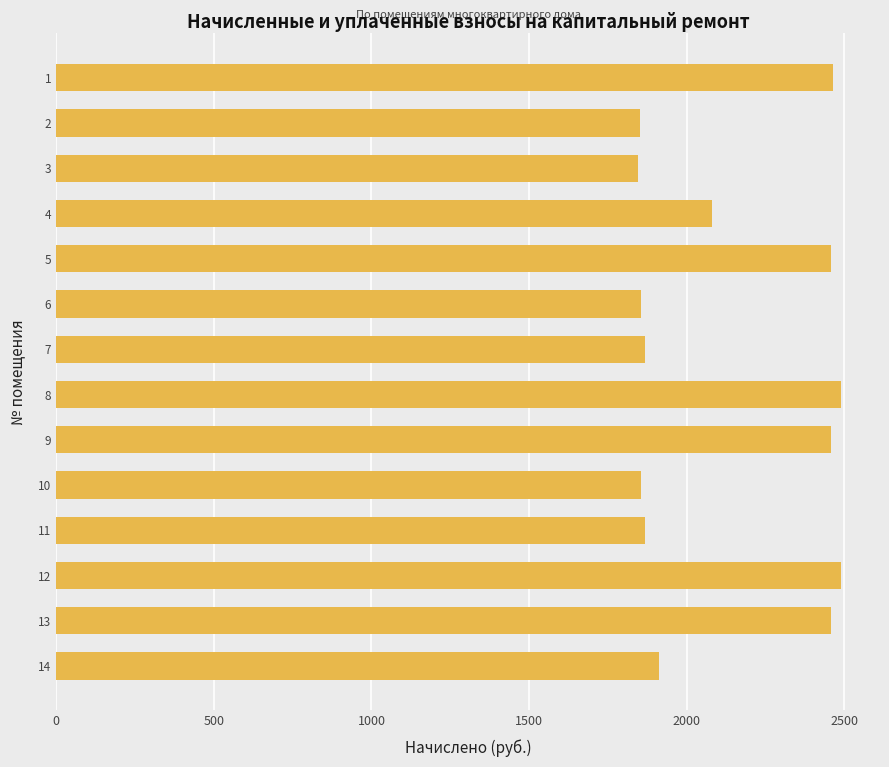

Count the number of data series in this chart.

1